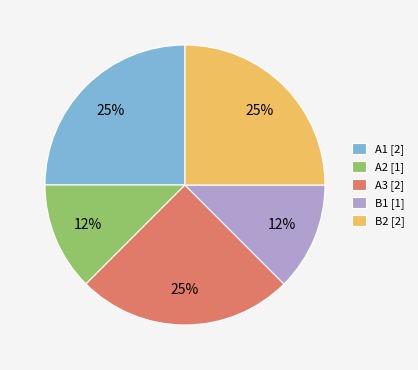

How many slices are in this pie chart?

5